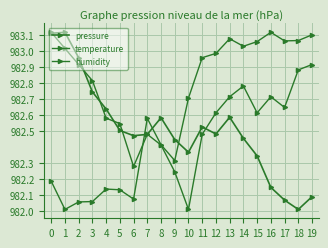

What is the minimum value for pressure?

982.0